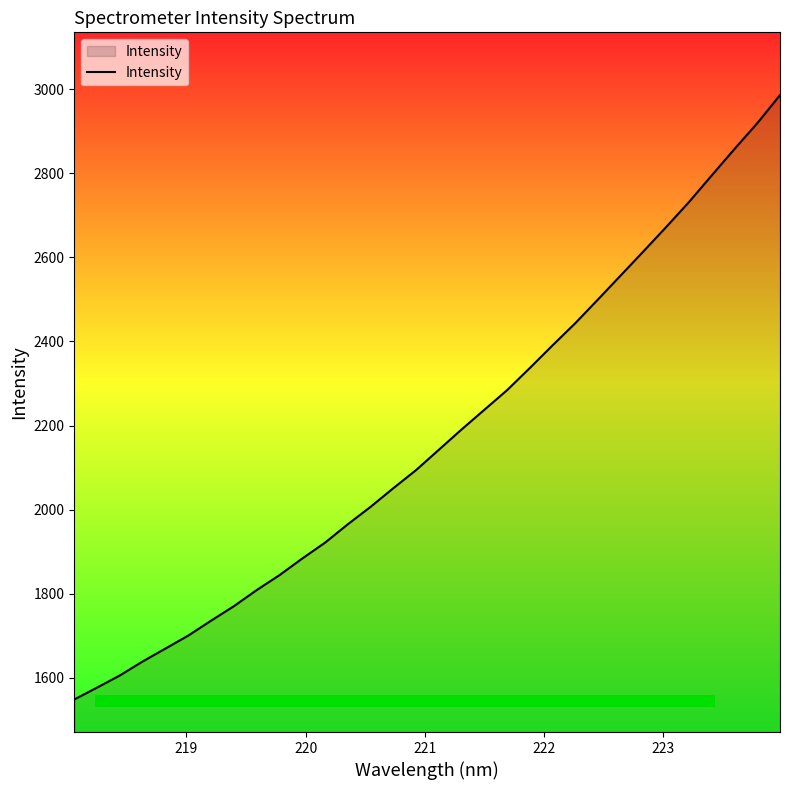

What is the difference between the maximum and minimum values?

1436.8